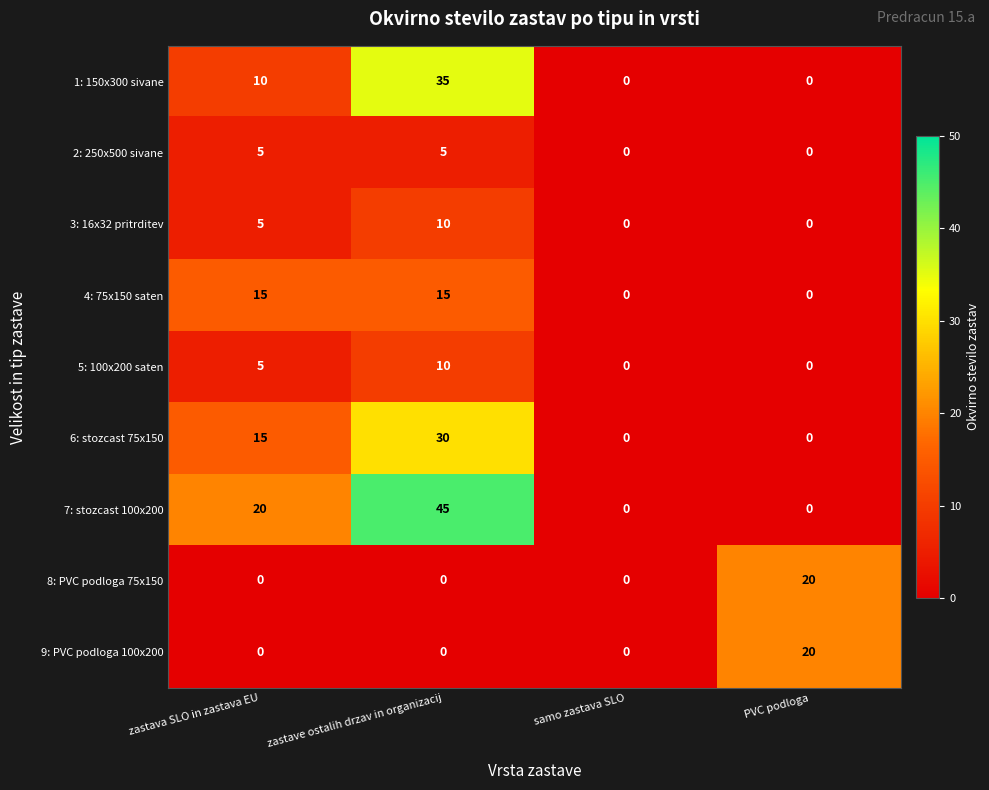

Count the number of data series in this chart.

9